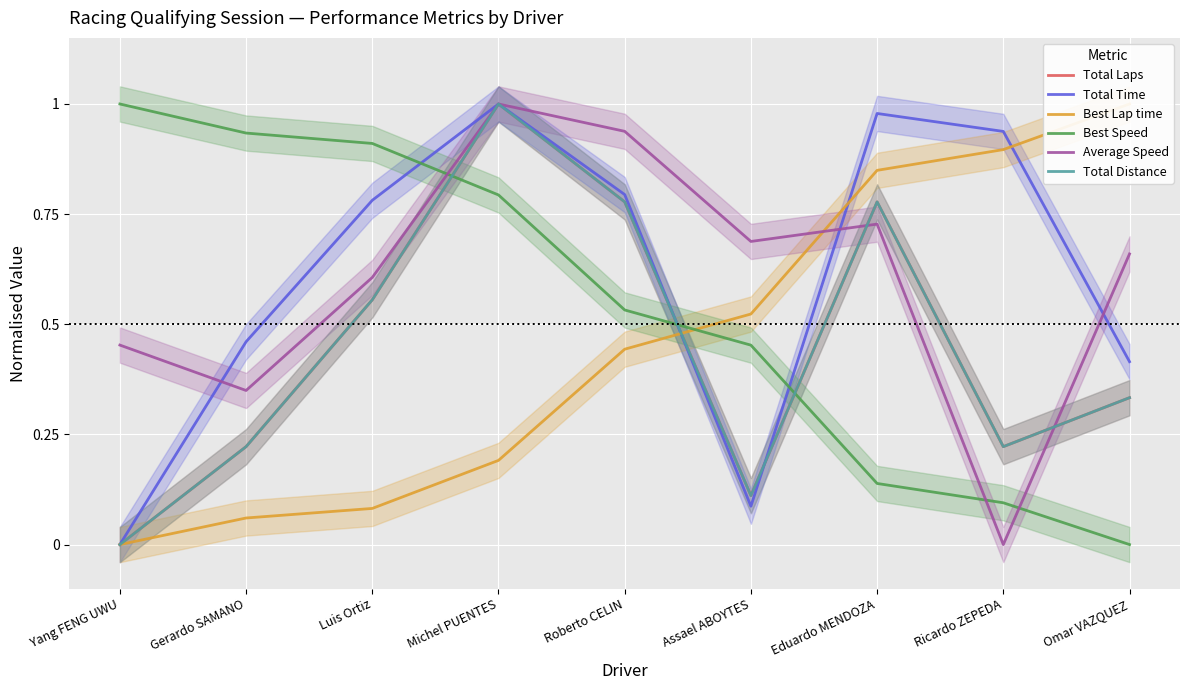

What are all the series names shown in the legend?

Total Laps, Total Time, Best Lap time, Best Speed, Average Speed, Total Distance